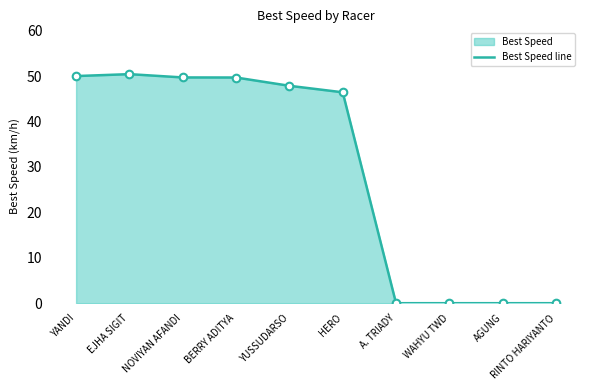

What is the change in value from BERRY ADITYA to A. TRIADY?

-49.7